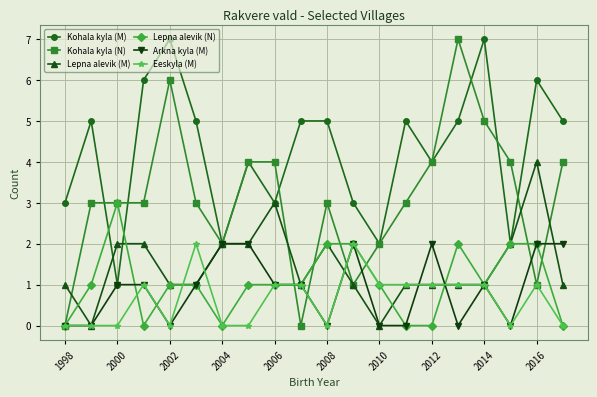

What is the greatest value displayed?

7